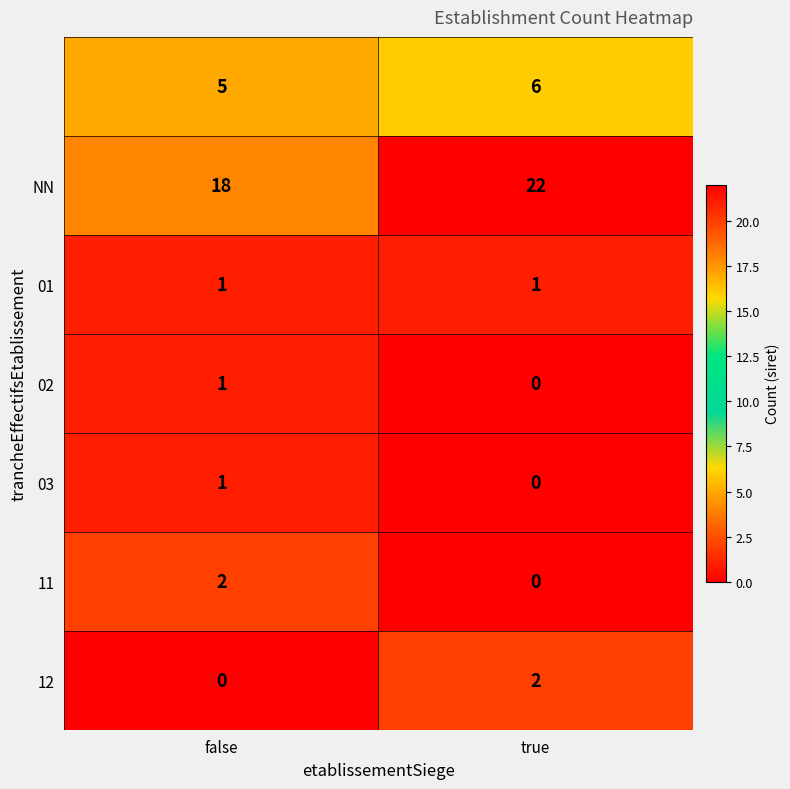

At which category is the sum across all series the highest?

true